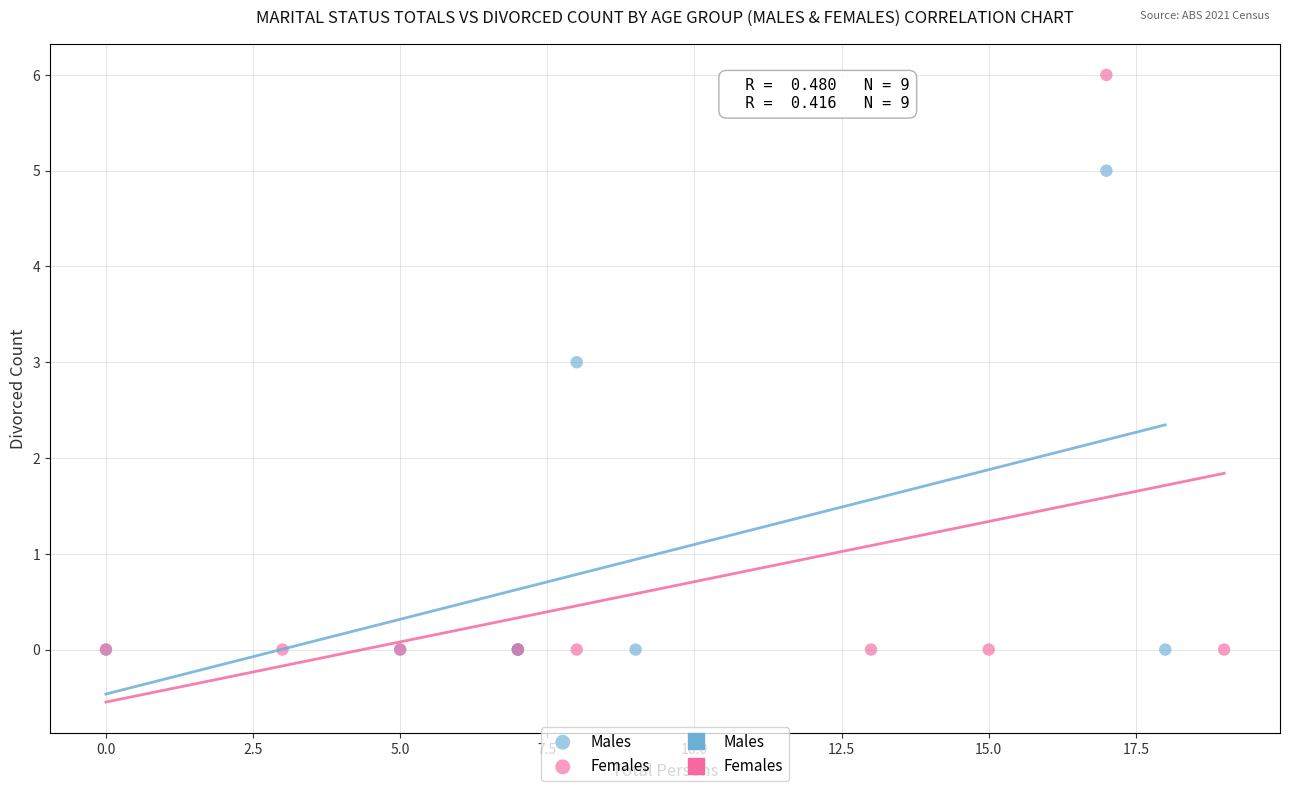

Which series reaches the maximum Y coordinate?

Females